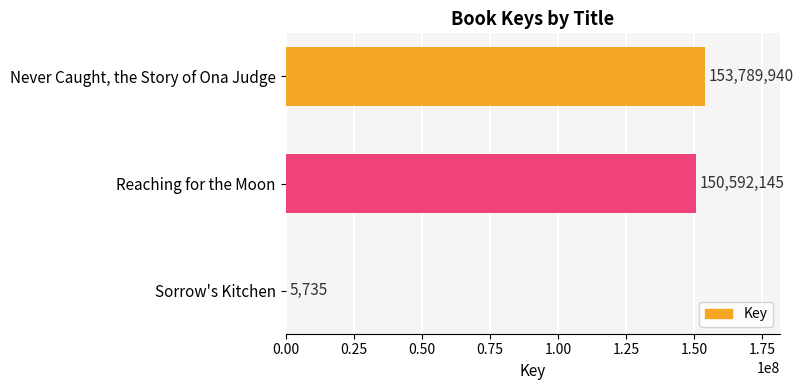

How many categories are shown in the chart?

3